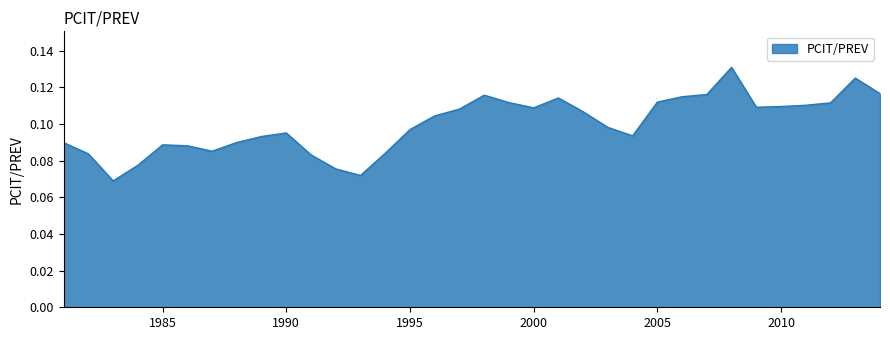

List the labels in order of value, largest first.

2008, 2013, 2014, 2007, 1998, 2006, 2001, 2005, 1999, 2012, 2011, 2010, 2009, 2000, 1997, 2002, 1996, 2003, 1995, 1990, 2004, 1989, 1988, 1981, 1985, 1986, 1987, 1994, 1982, 1991, 1984, 1992, 1993, 1983